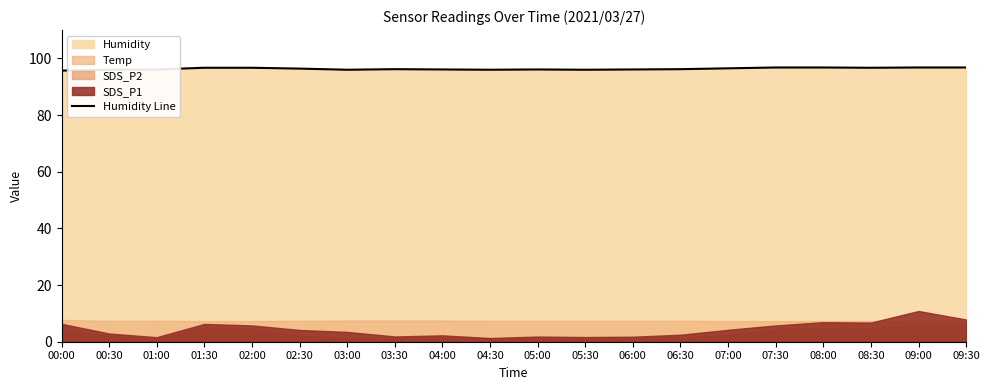

Reading left to right, extract all data points from this chart.

95.7	96.0	96.1	96.7	96.7	96.4	96.0	96.2	96.1	96.0	96.1	96.0	96.1	96.2	96.5	96.8	96.8	96.7	96.8	96.8